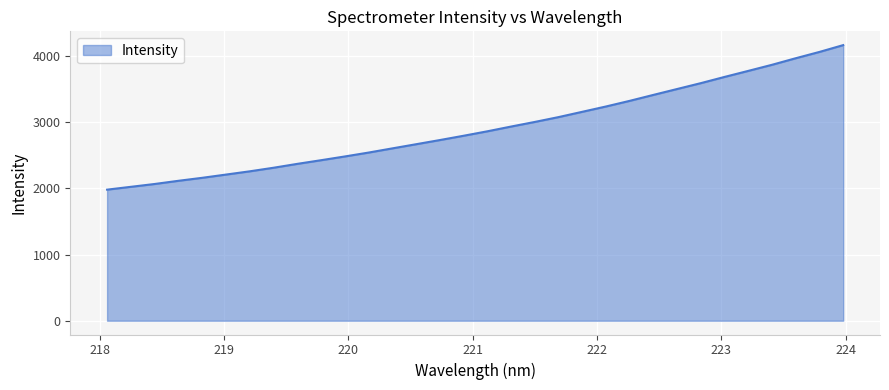

What is the difference between the maximum and minimum values?

2182.7